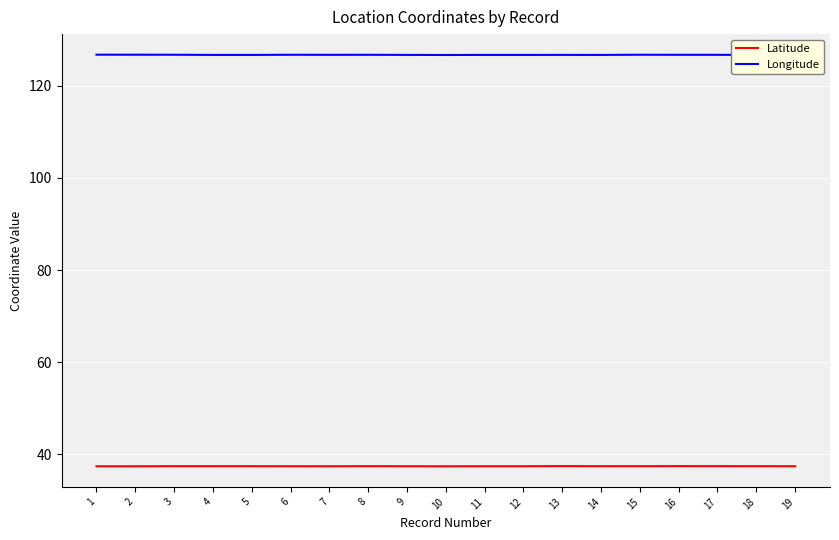

True or false: Latitude and Longitude cross at least once.

False